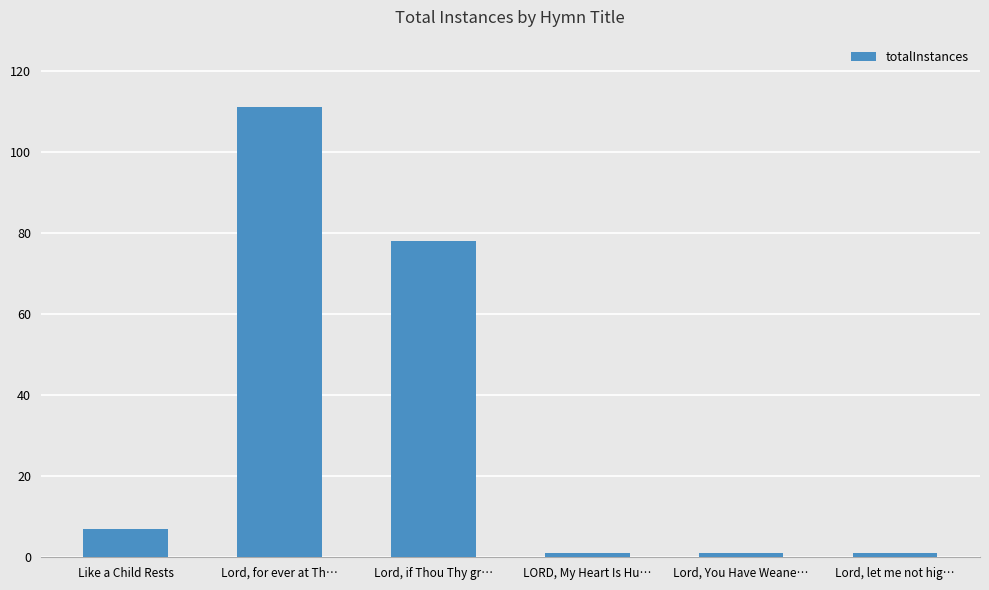

How many distinct data groups are displayed?

1